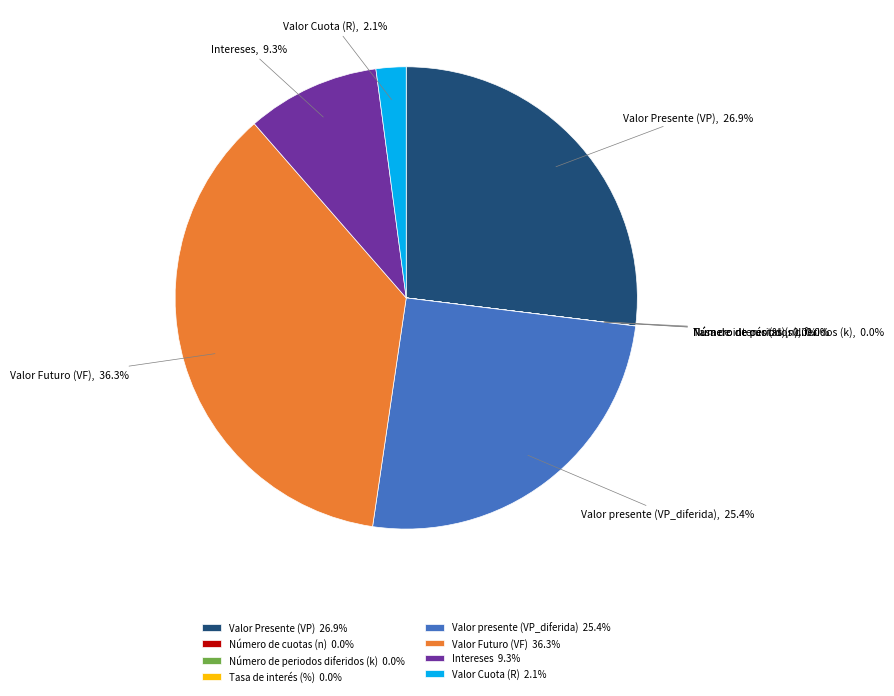

Is it true that Valor Futuro (VF) is 36% of the pie?

True